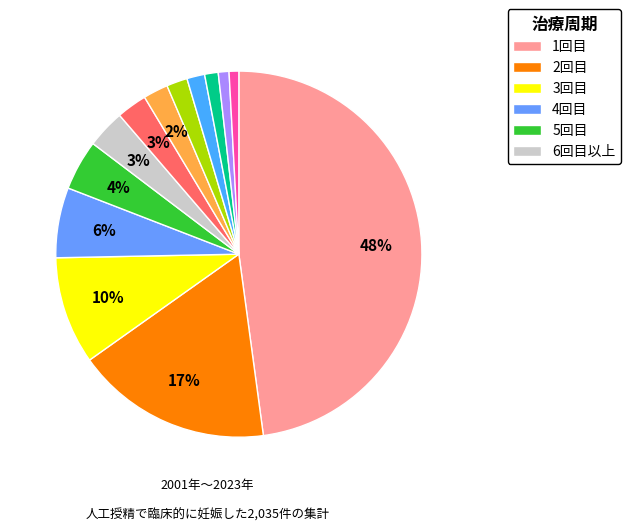

To the nearest percent, what is the average slice percentage?

8%